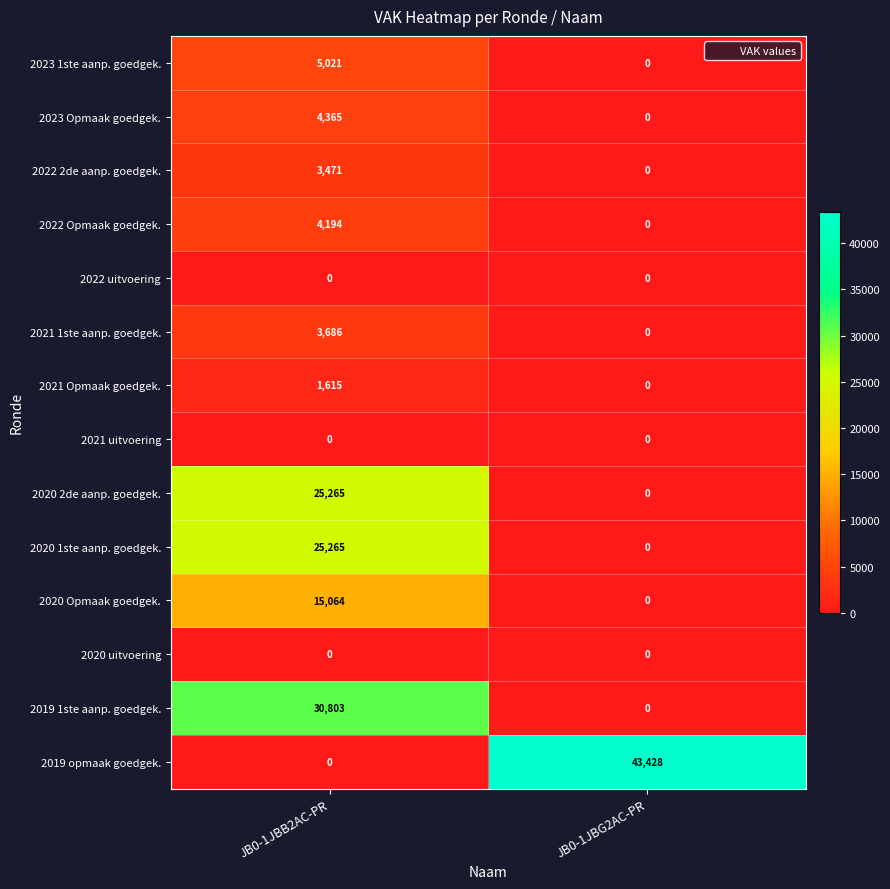

What is the sum of all 2020 1ste aanp. goedgek. values?

25265